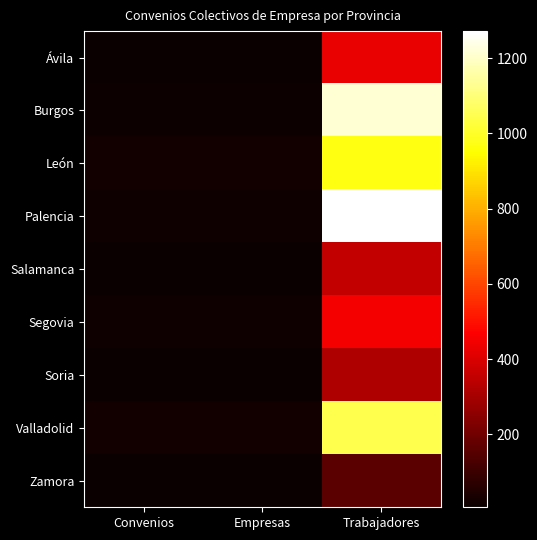

What is the smallest value displayed?

6